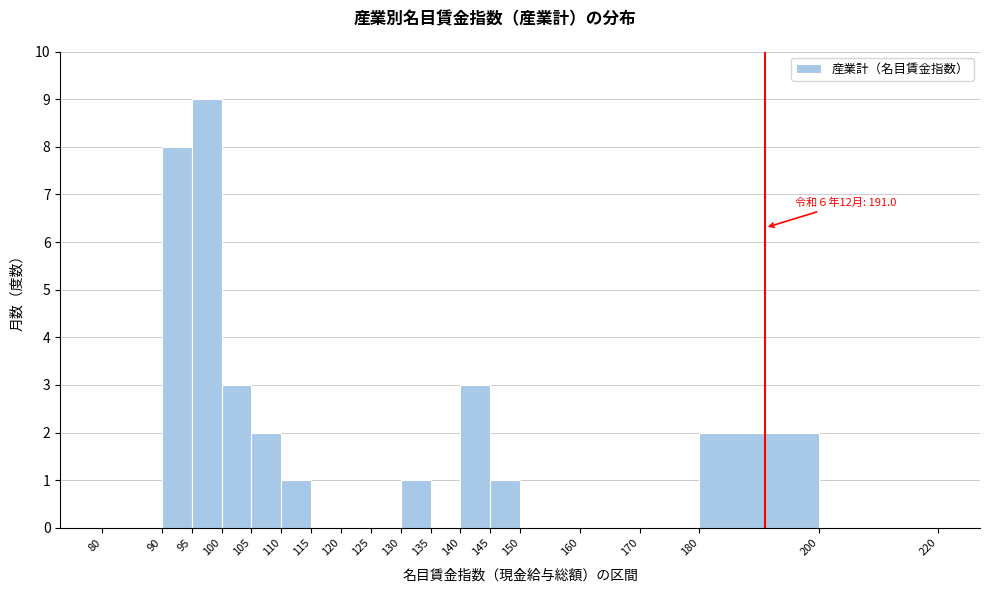

Which range on the x-axis has the tallest bar?

95 to 100